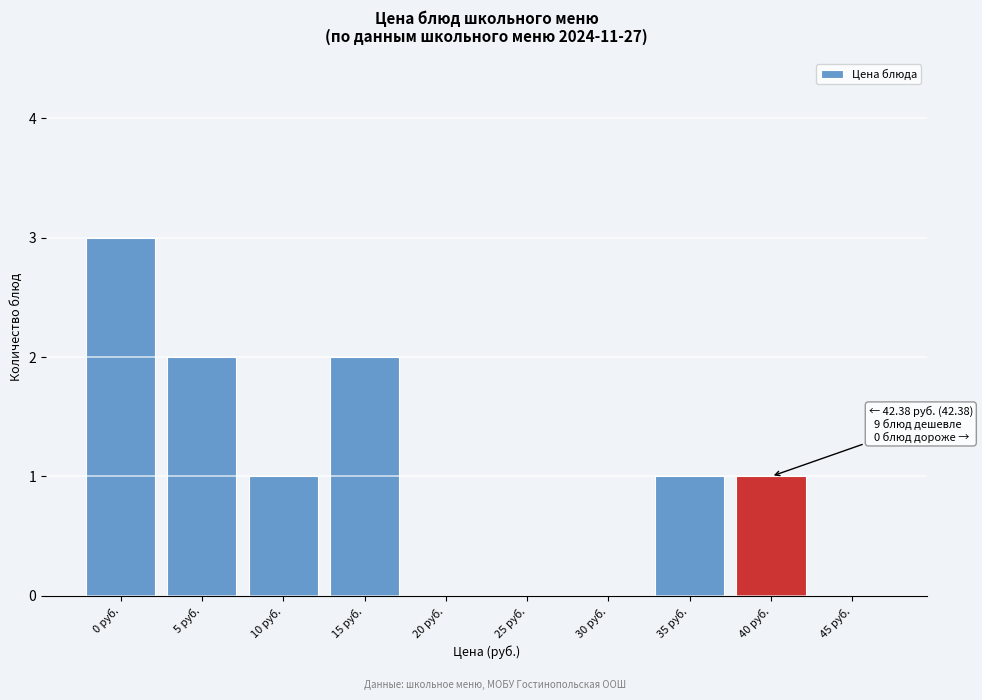

Reading left to right, transcribe all the data shown in this chart.

0 руб.=3	5 руб.=2	10 руб.=1	15 руб.=2	20 руб.=0	25 руб.=0	30 руб.=0	35 руб.=1	40 руб.=1	45 руб.=0